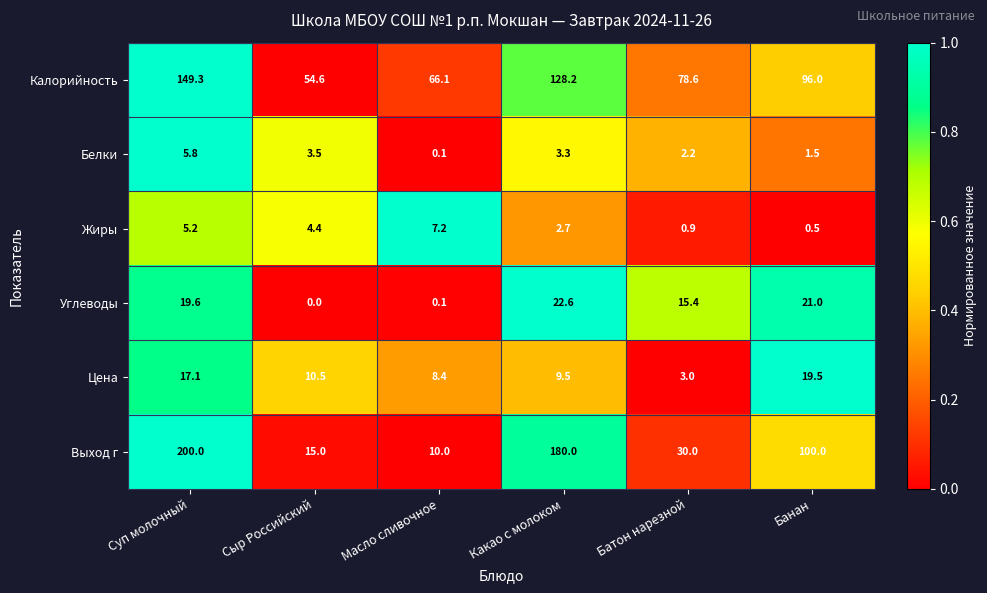

Which series has the largest total across all categories?

Калорийность